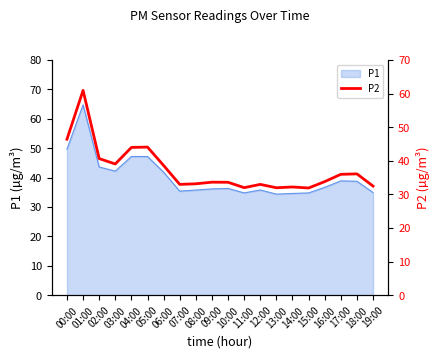

What is the label of the 8th point from the right?

12:00